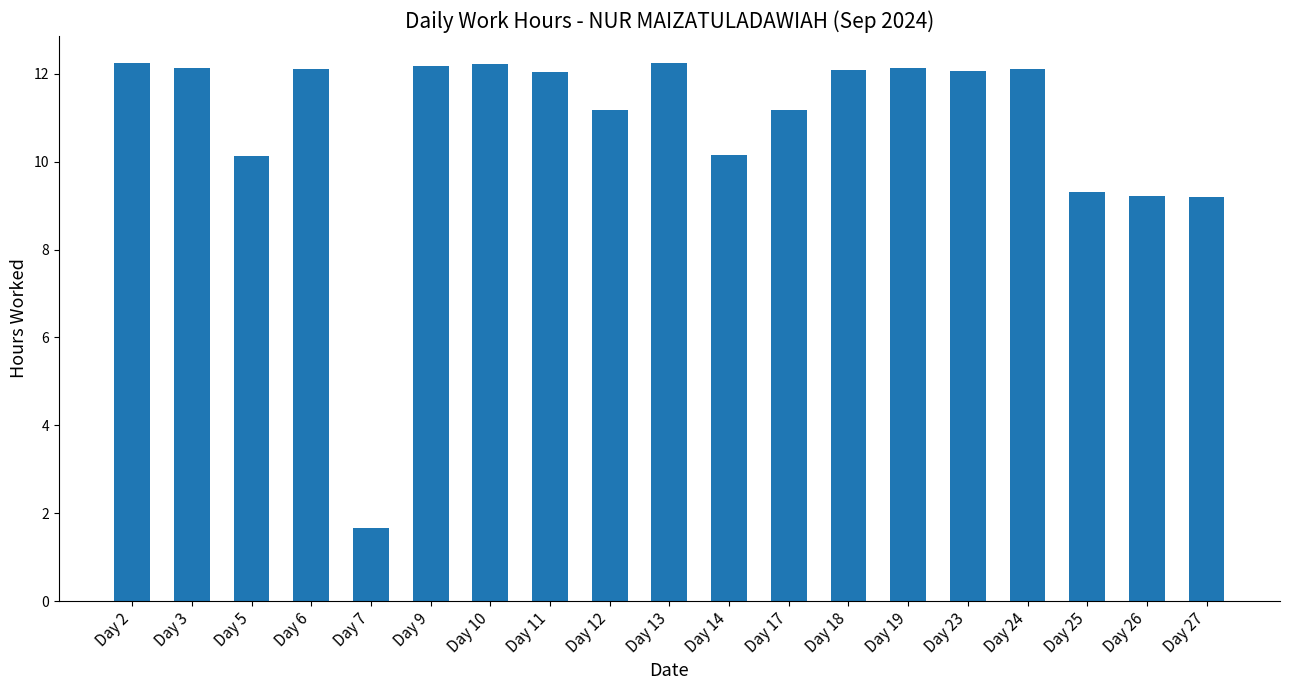

What is the value of the 9th bar from the left?

11.2